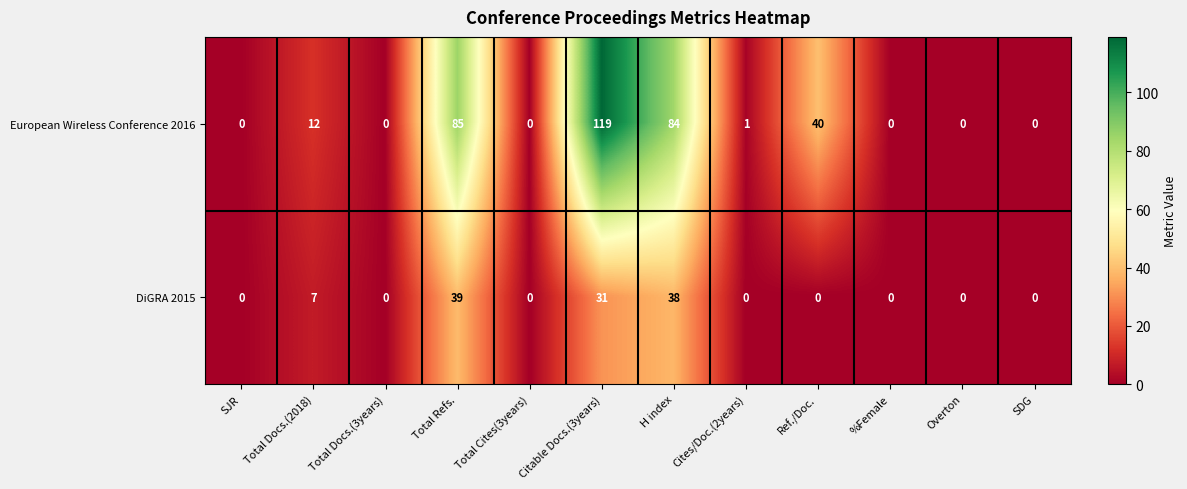

What is the sum of all European Wireless Conference 2016 values?

341